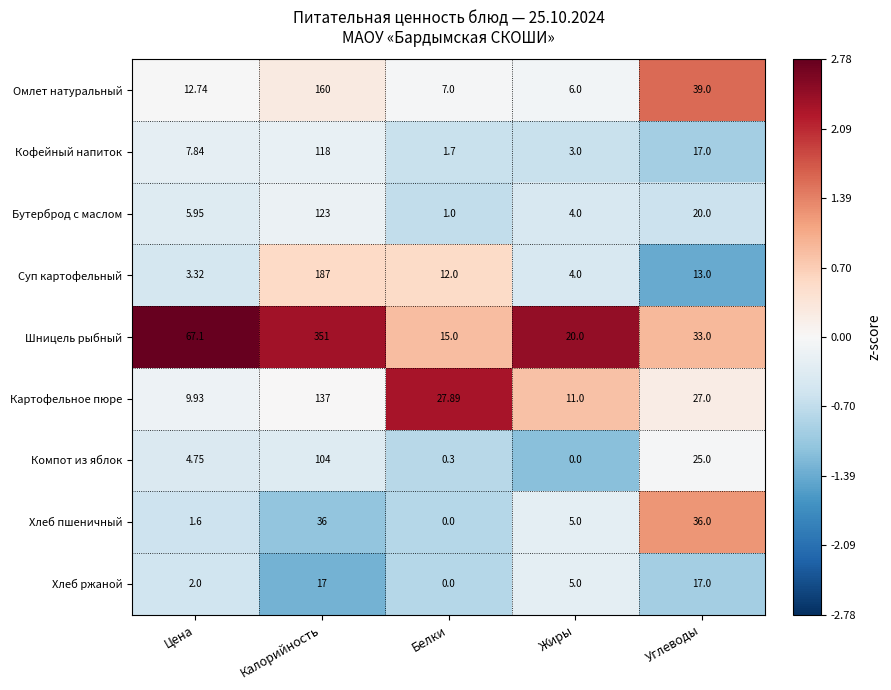

Rank the categories by Бутерброд с маслом value from lowest to highest.

Белки, Жиры, Цена, Углеводы, Калорийность